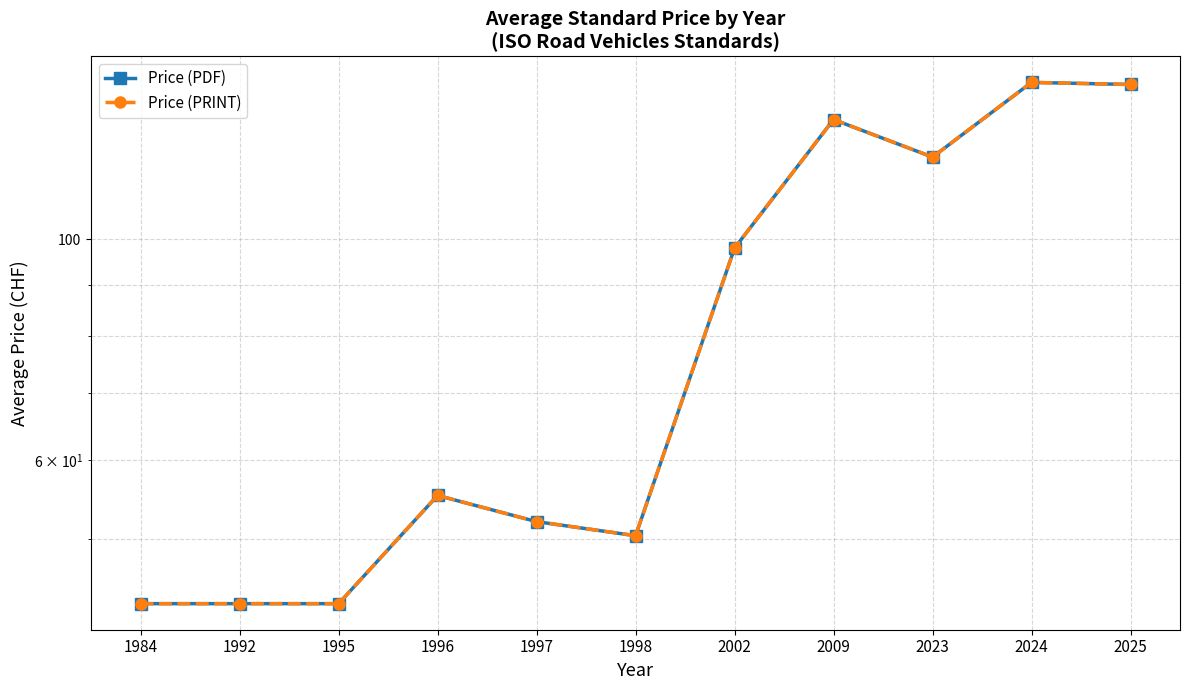

What are all the series names shown in the legend?

Price (PDF), Price (PRINT)